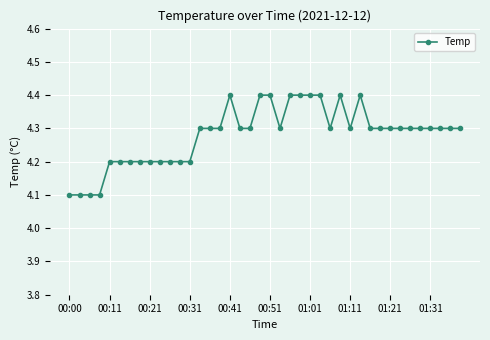

What is the value of the 27th point from the left?

4.3